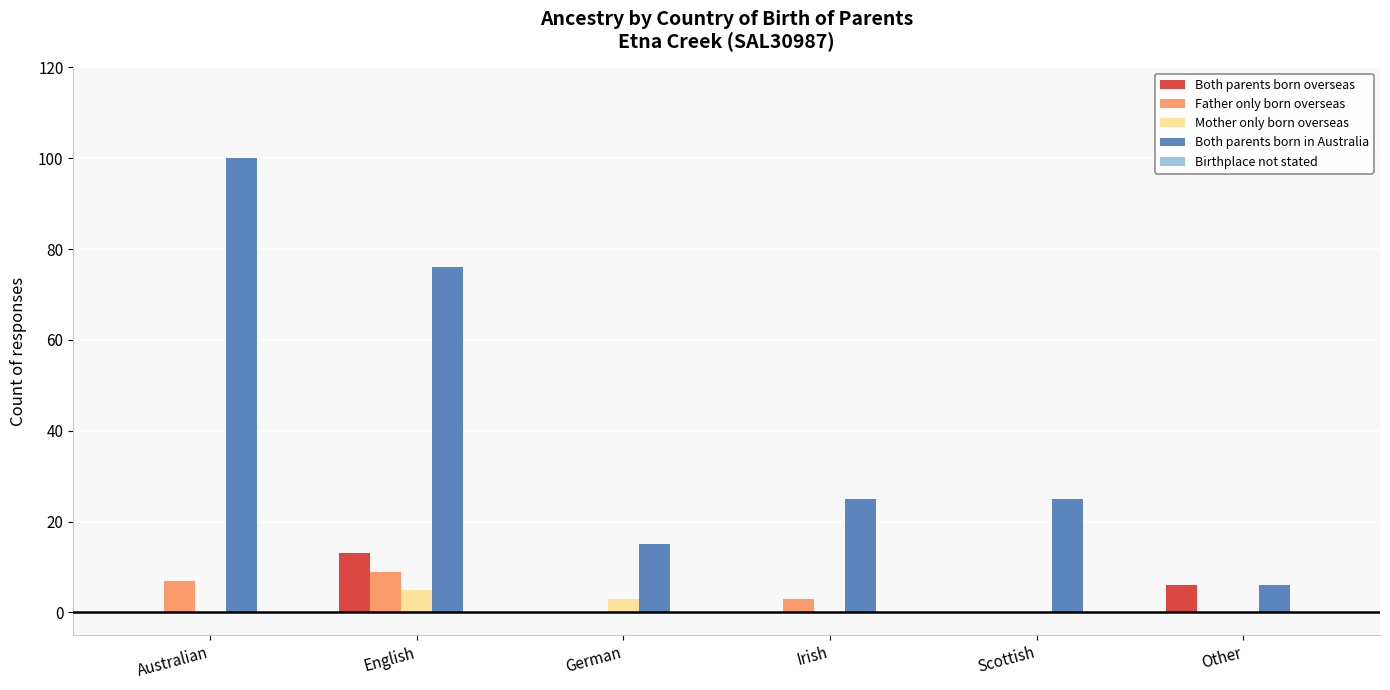

The value of Both parents born in Australia at German is 25. True or false?

False